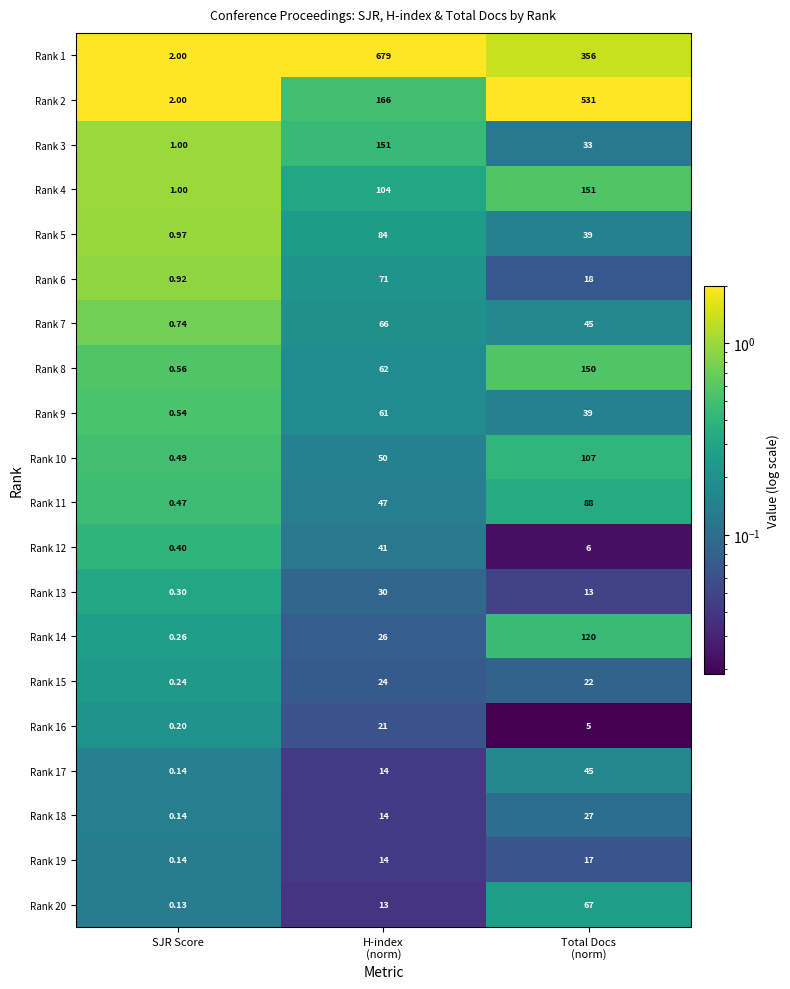

Which category has the lowest value in the Rank 8 series?

SJR Score